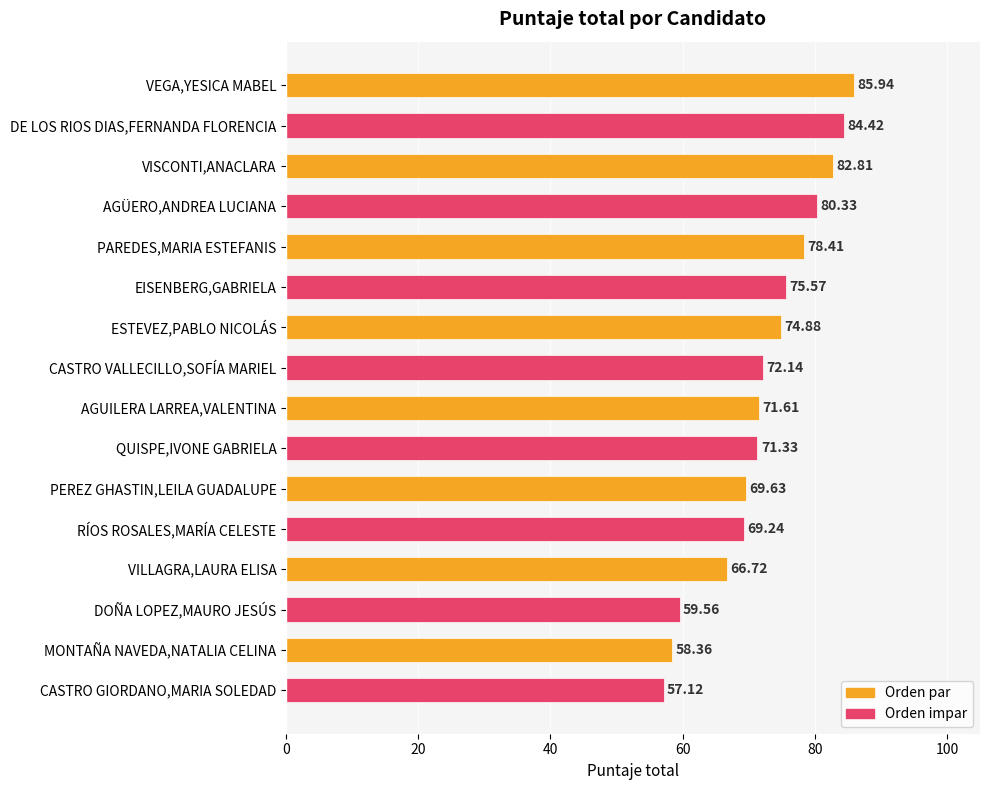

What is the sum of all values?

1158.1